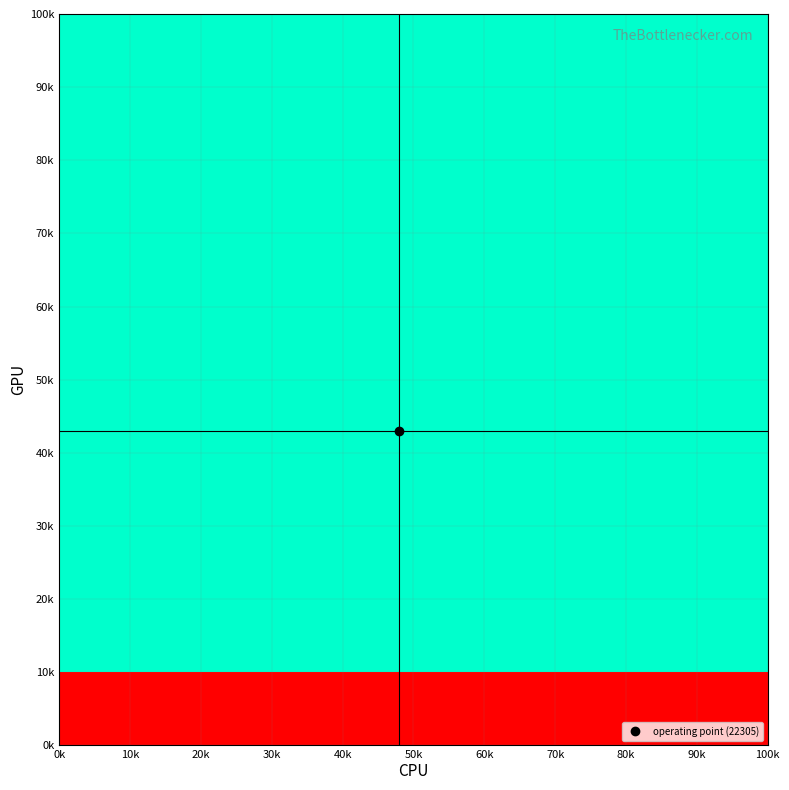

How many series are shown in this chart?

10